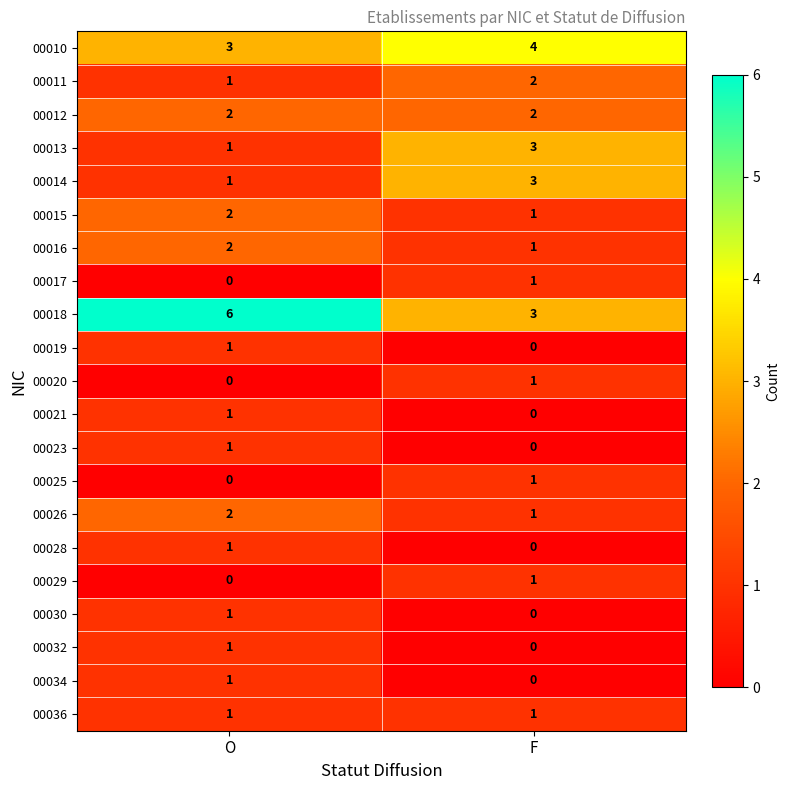

At how many categories does at least one series exceed 2?

2